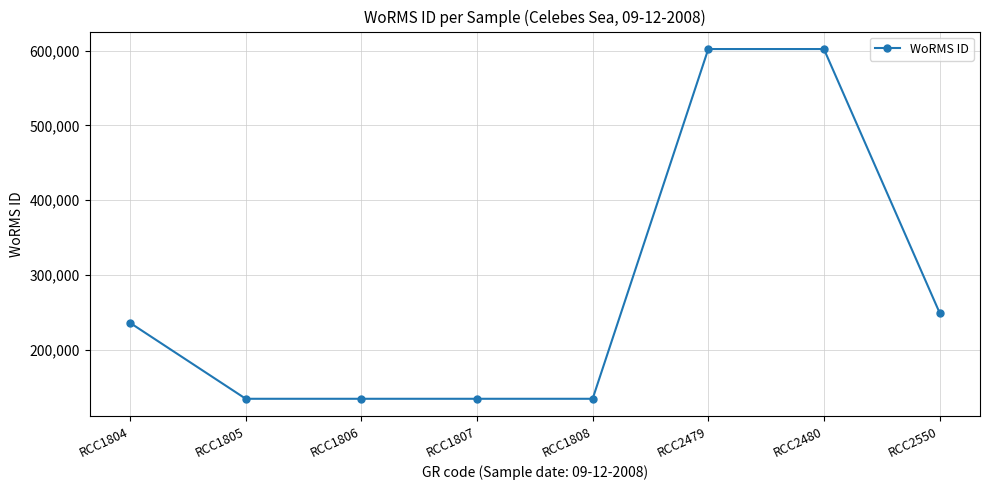

Approximately how many times larger is the value at RCC2550 compared to RCC1805?

1.9